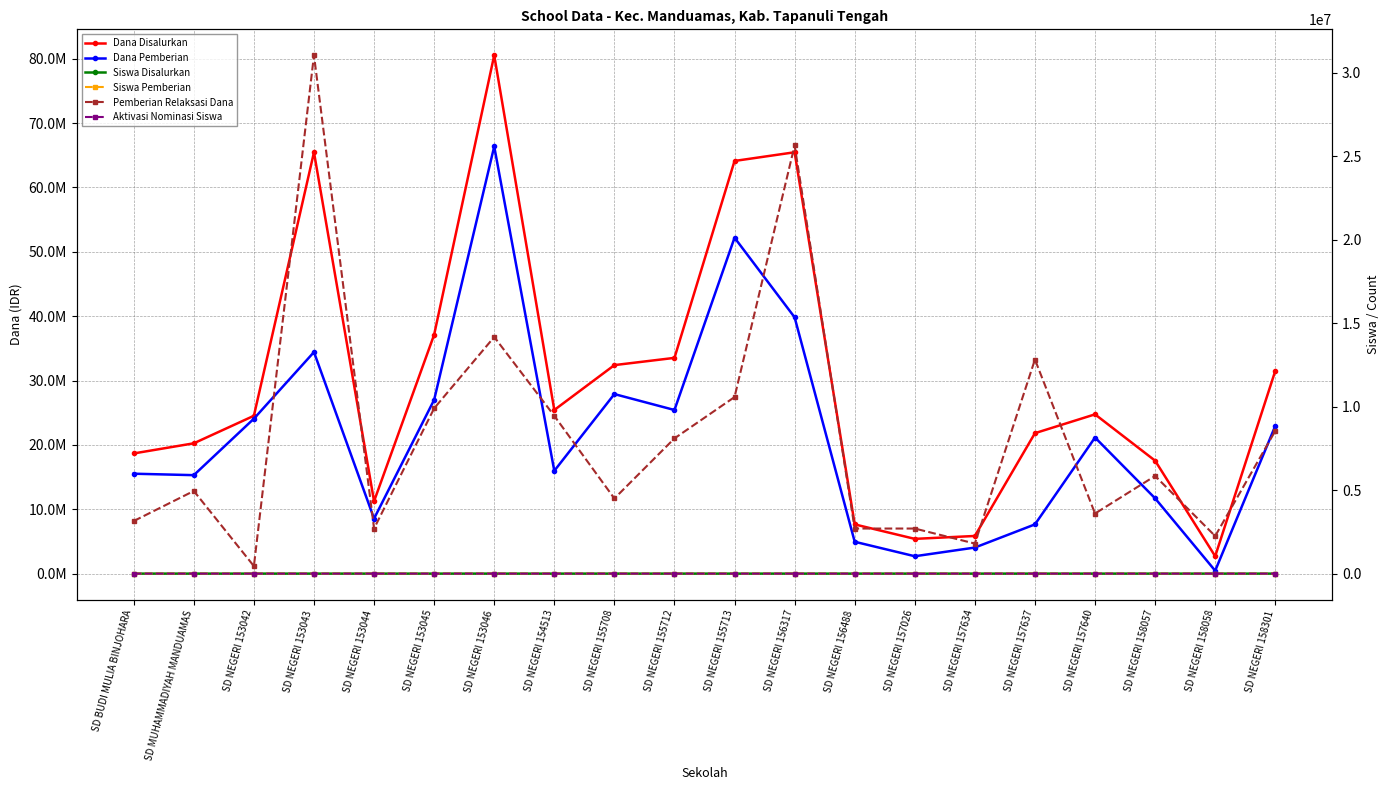

At which category does Dana Disalurkan reach its first local peak?

SD NEGERI 153043